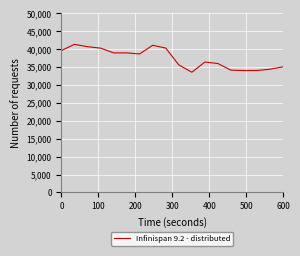

What is the minimum value shown in the chart?

33561.8